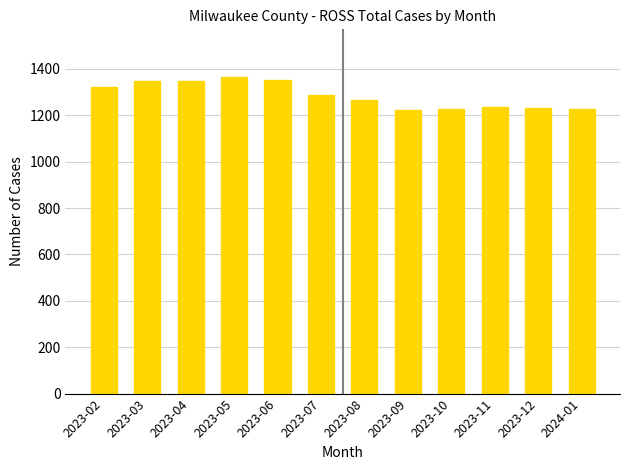

What is the label of the 1st bar from the left?

2023-02